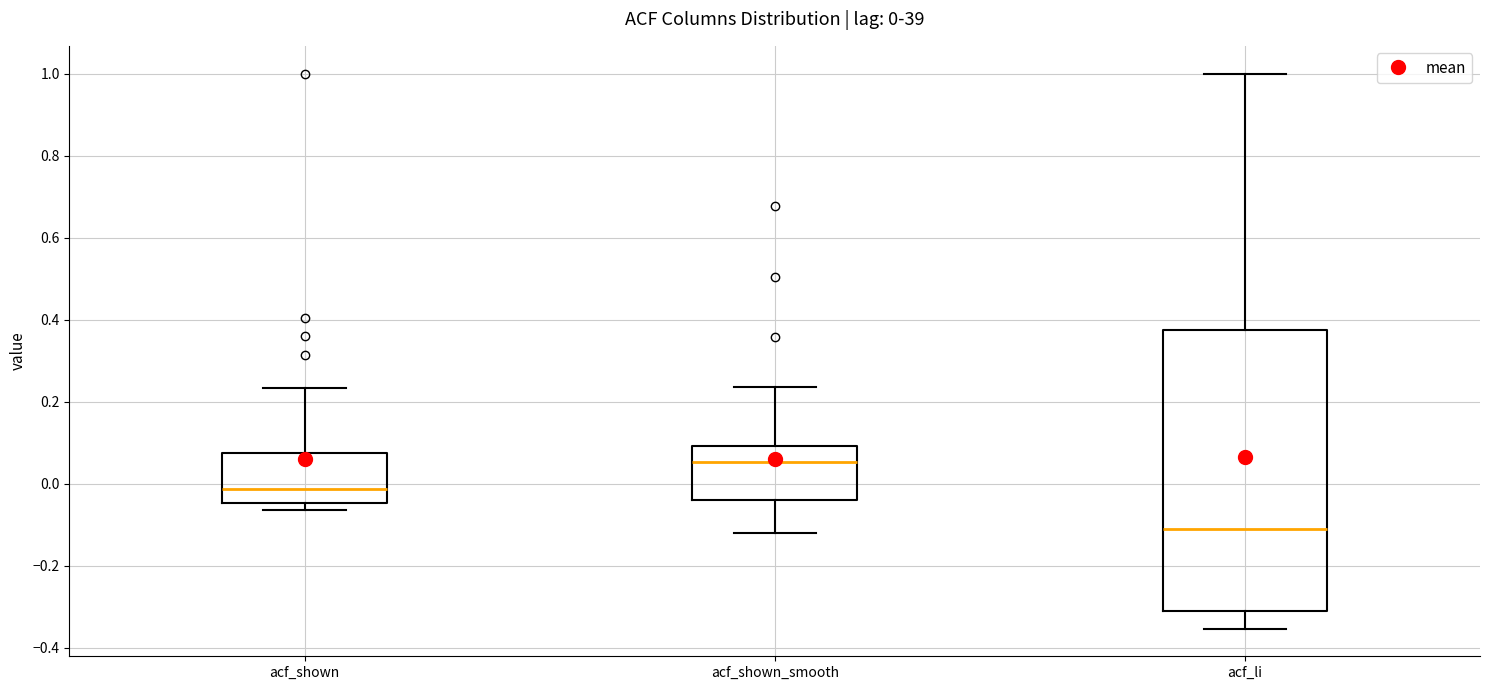

Which box's median line is the lowest?

acf_li